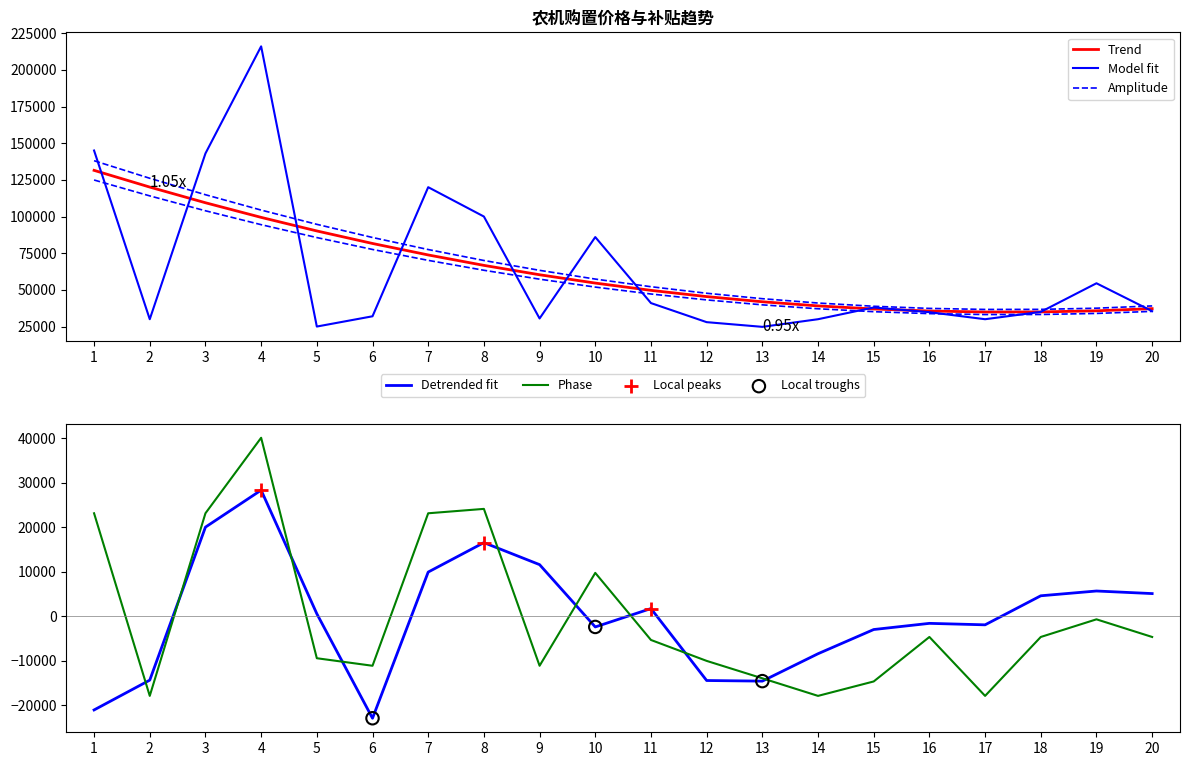

Which series contains the highest Y value?

单台销售价格（元）